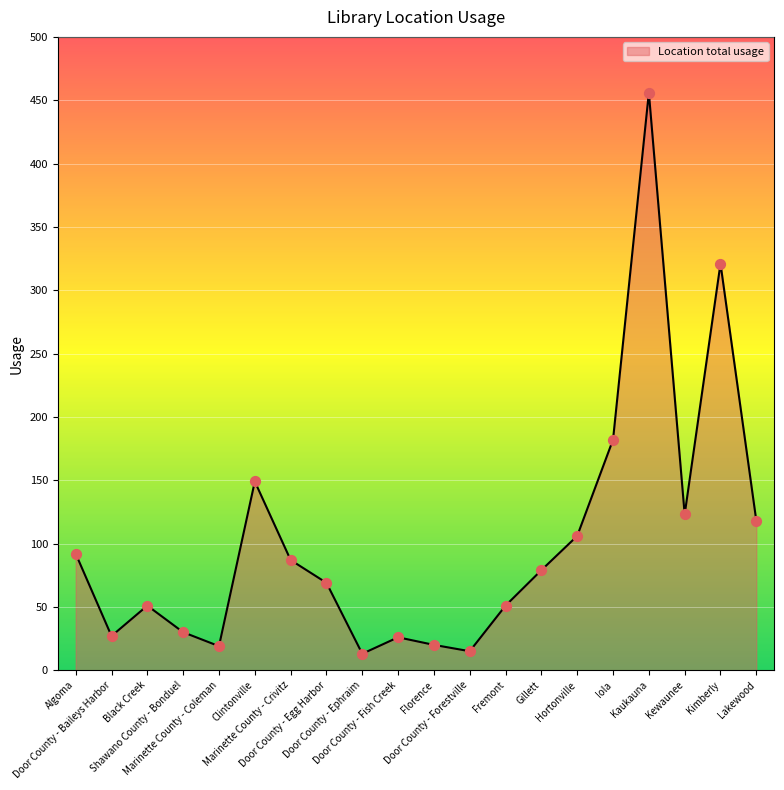

What is the change in value from Door County - Baileys Harbor to Black Creek?

+24